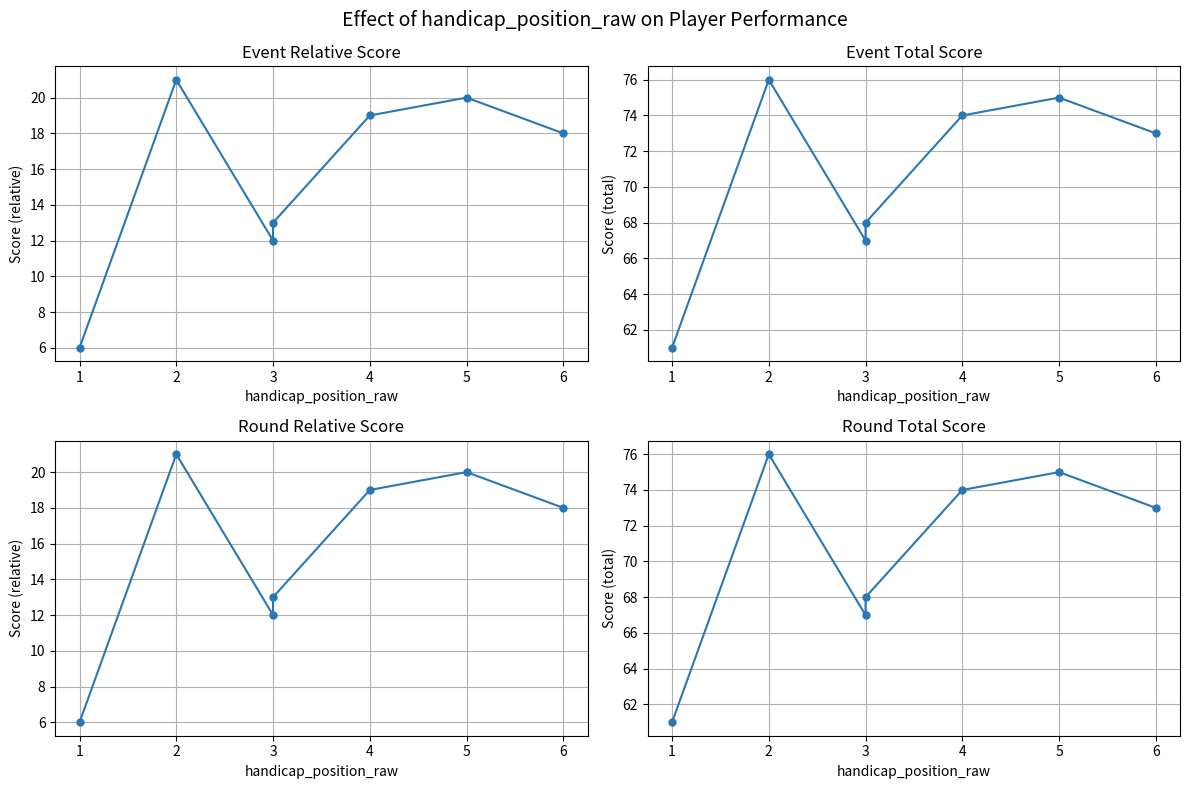

What are all the series names shown in the legend?

event_relative_score, event_total_score, round_relative_score, round_total_score